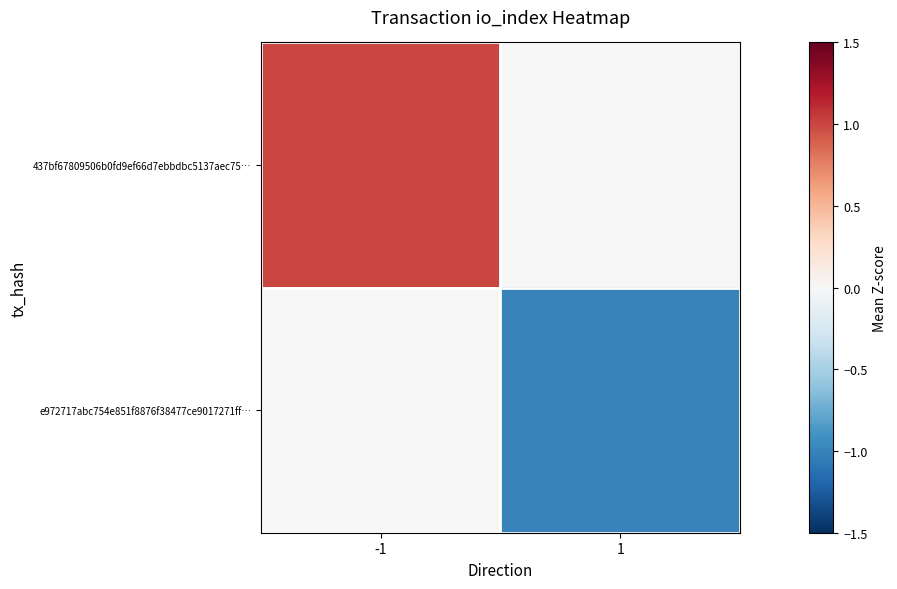

What is the maximum value shown in the chart?

1